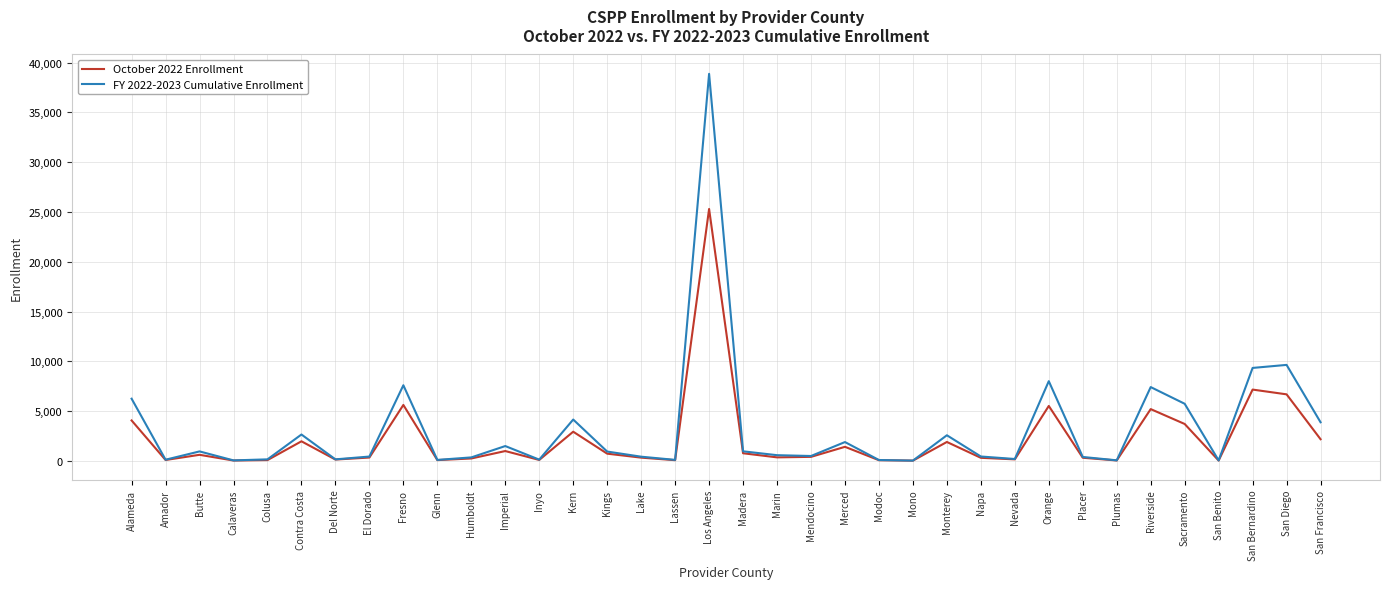

The October 2022 Enrollment series shows 172 at Nevada. True or false?

True